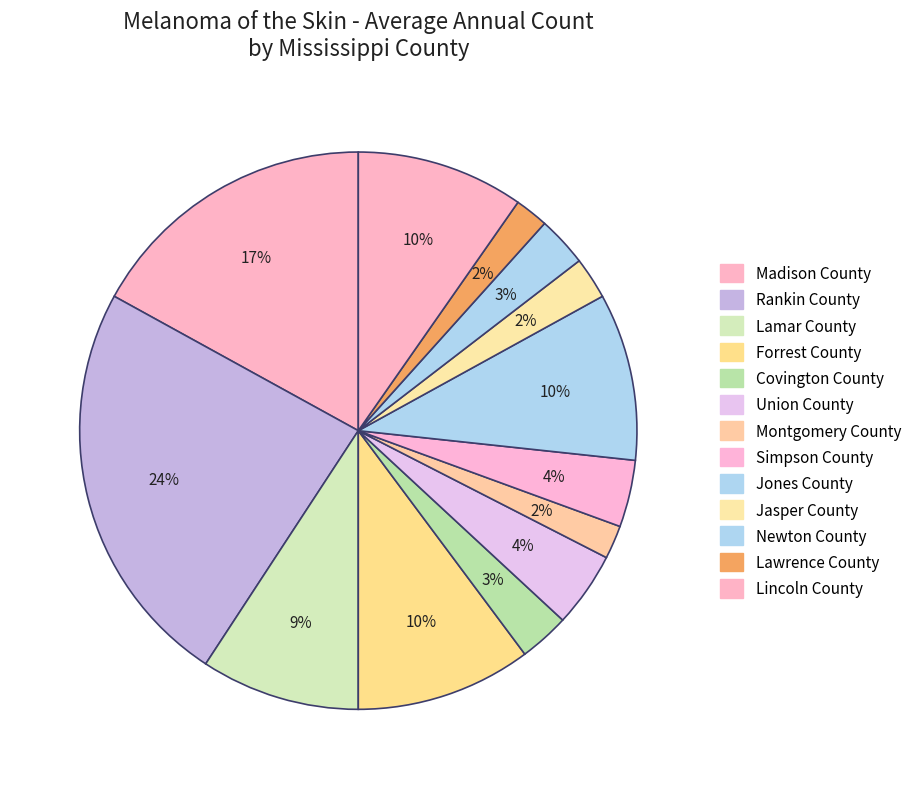

Which slice is the largest?

Rankin County